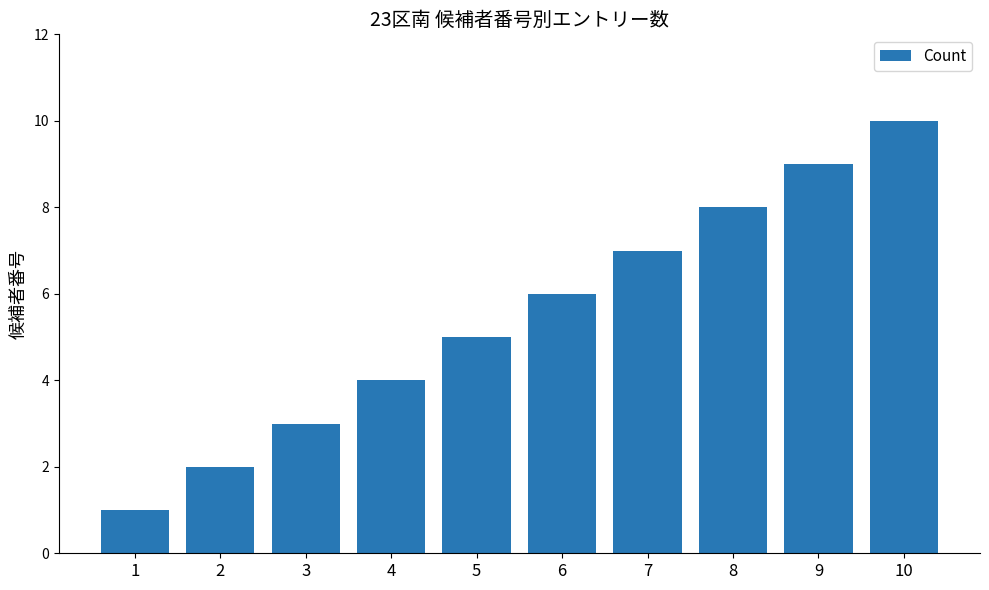

What is the change in value from 3 to 9?

+6